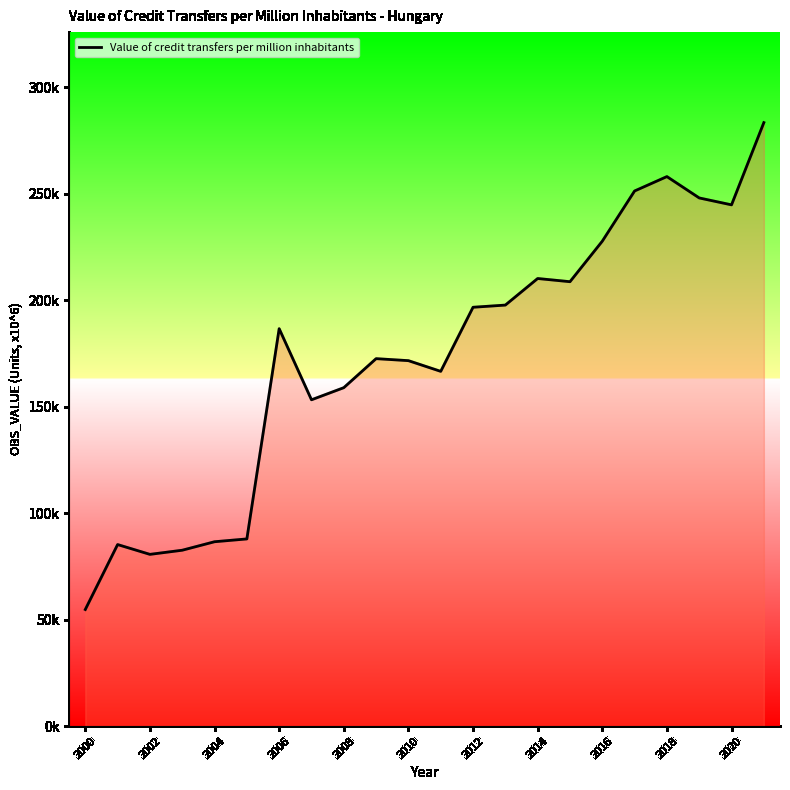

What is the smallest value displayed?

54765.0